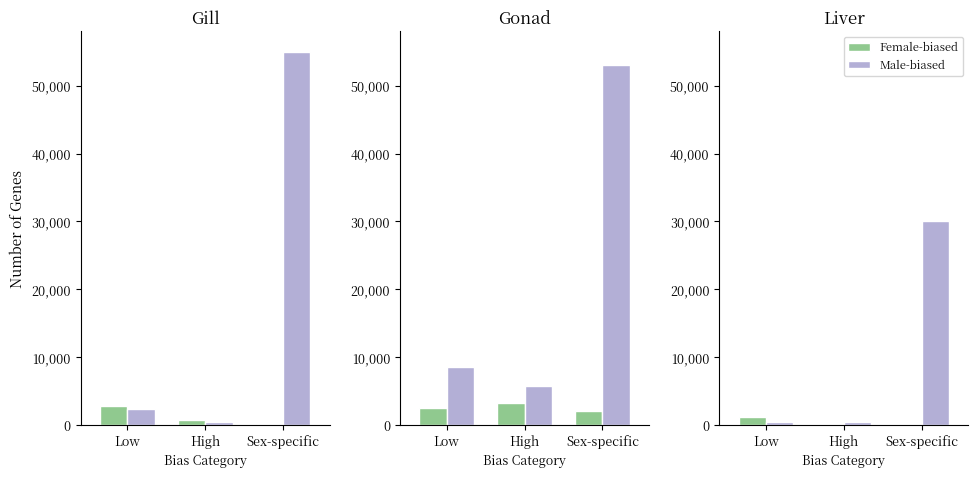

Does the chart contain stacked bars?

No